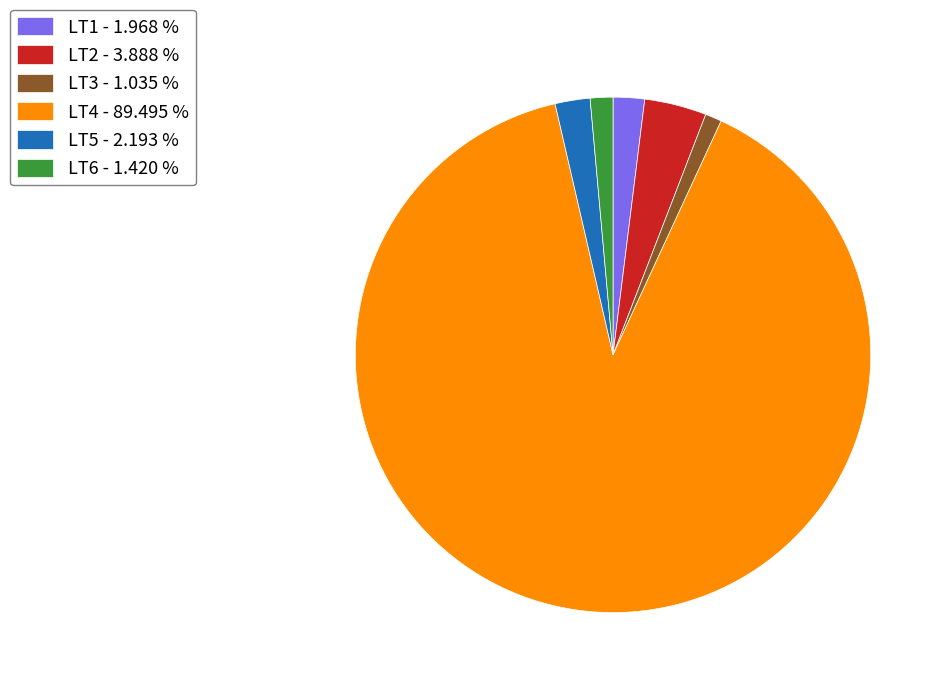

How many segments does this pie chart have?

6